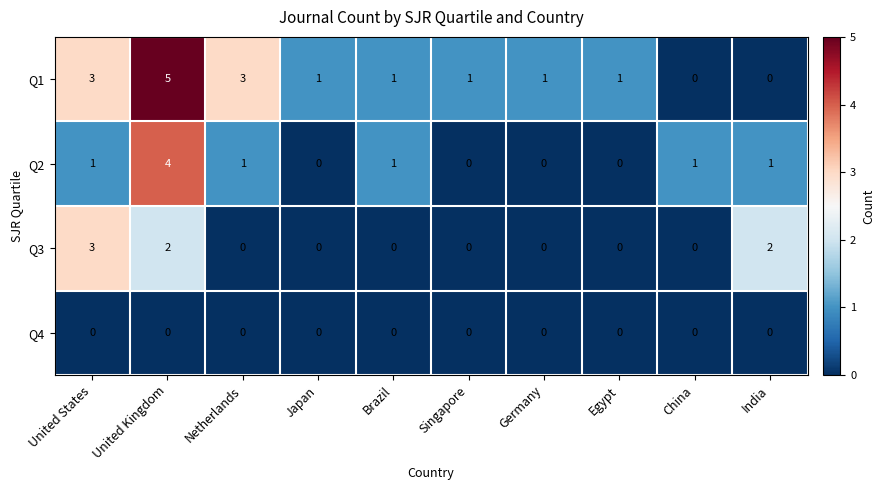

Is it true that Q4 equals 0 at China?

True